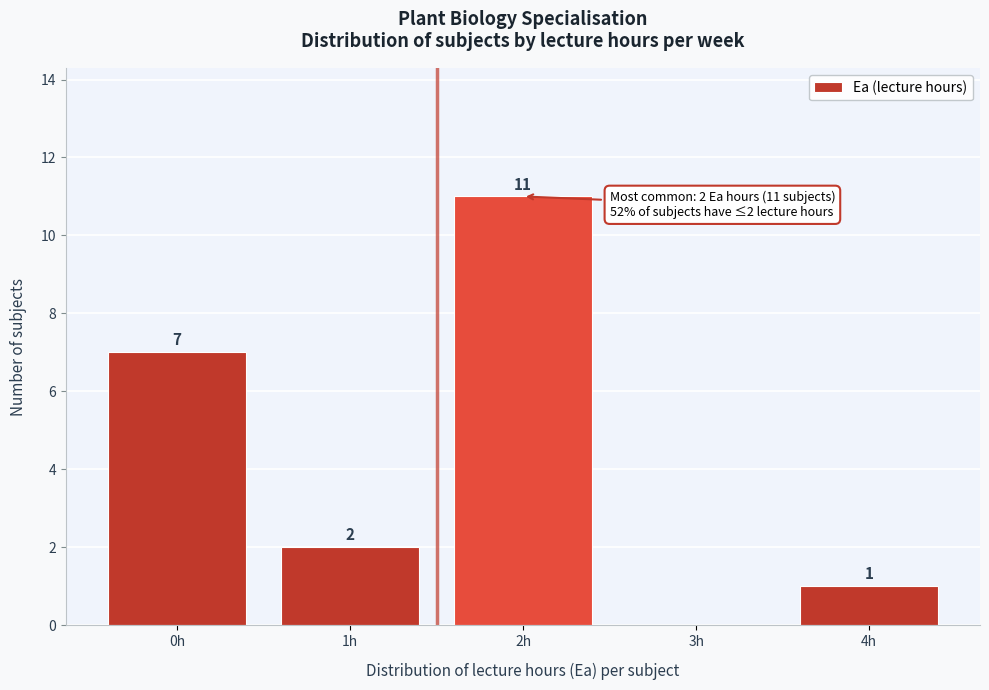

Reading right to left, list all the values displayed in this chart.

4h=1	3h=0	2h=11	1h=2	0h=7